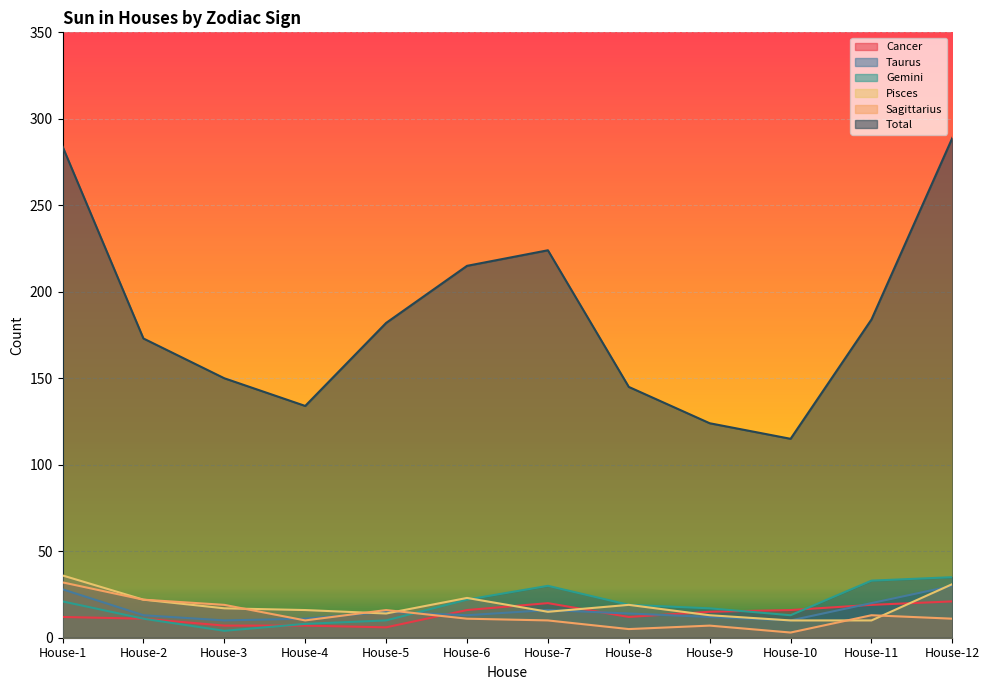

Rank the series by their maximum value, from lowest to highest.

Cancer, Taurus, Sagittarius, Gemini, Pisces, Total